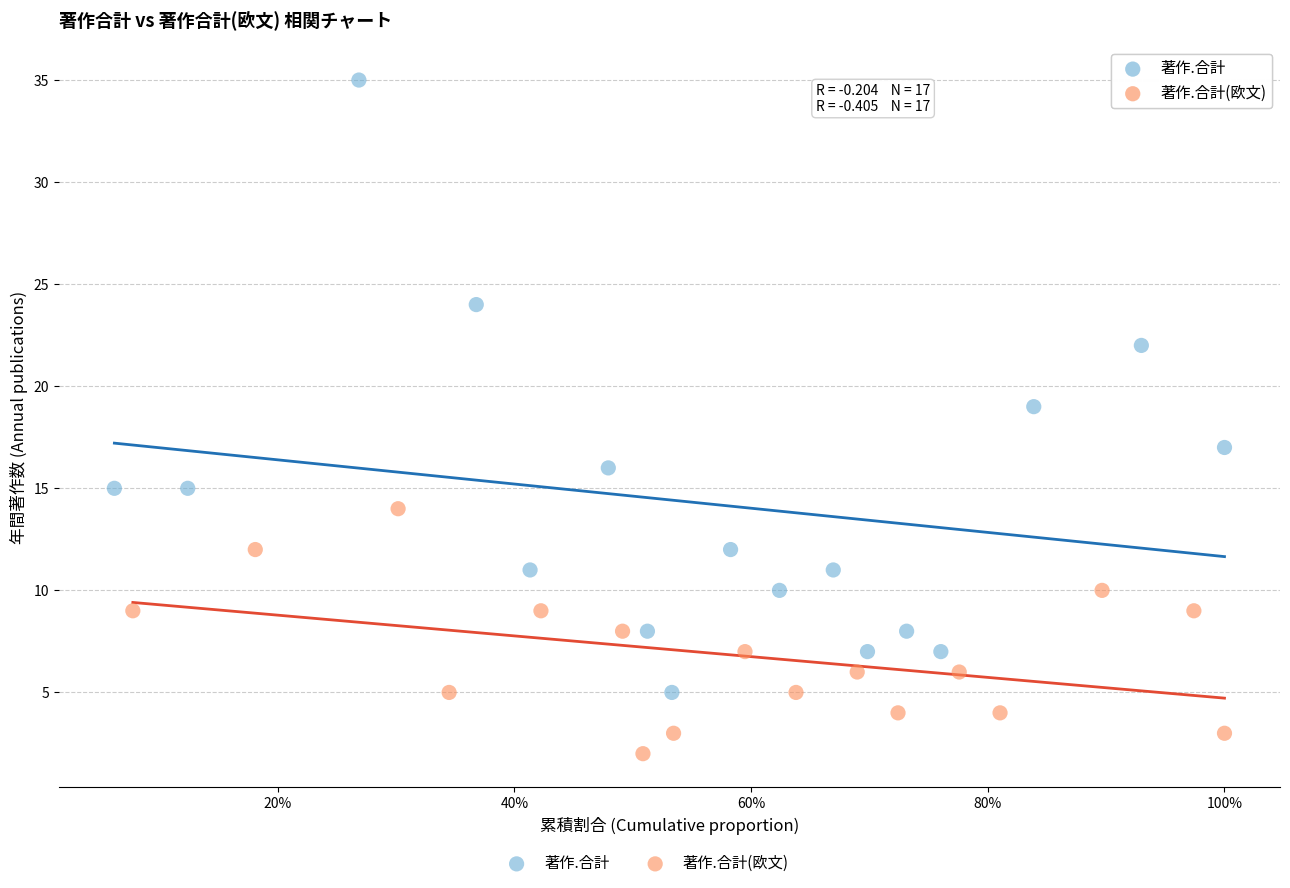

Which series contains the highest Y value?

著作.合計